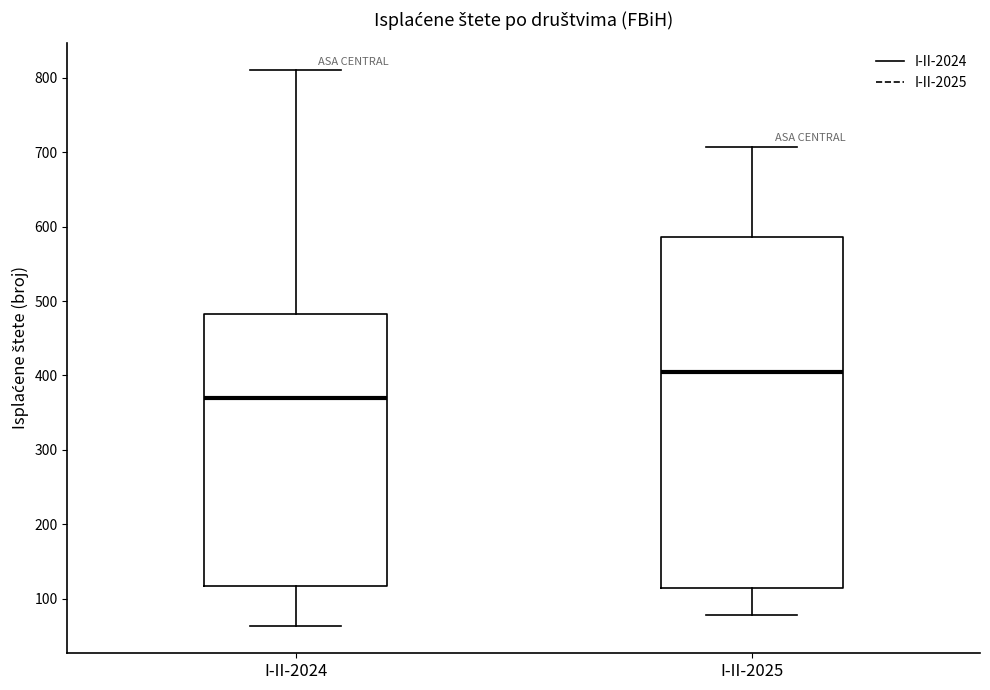

Which box's median line is the lowest?

I-II-2024